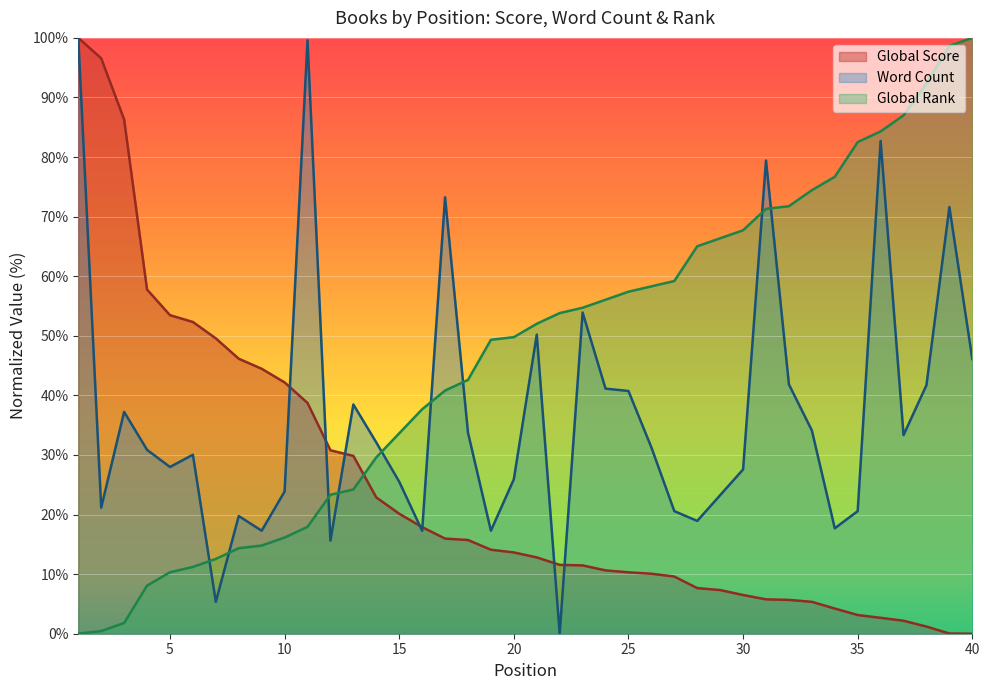

Which series ends up on top after the final intersection of Word Count and Global Rank?

Global Rank